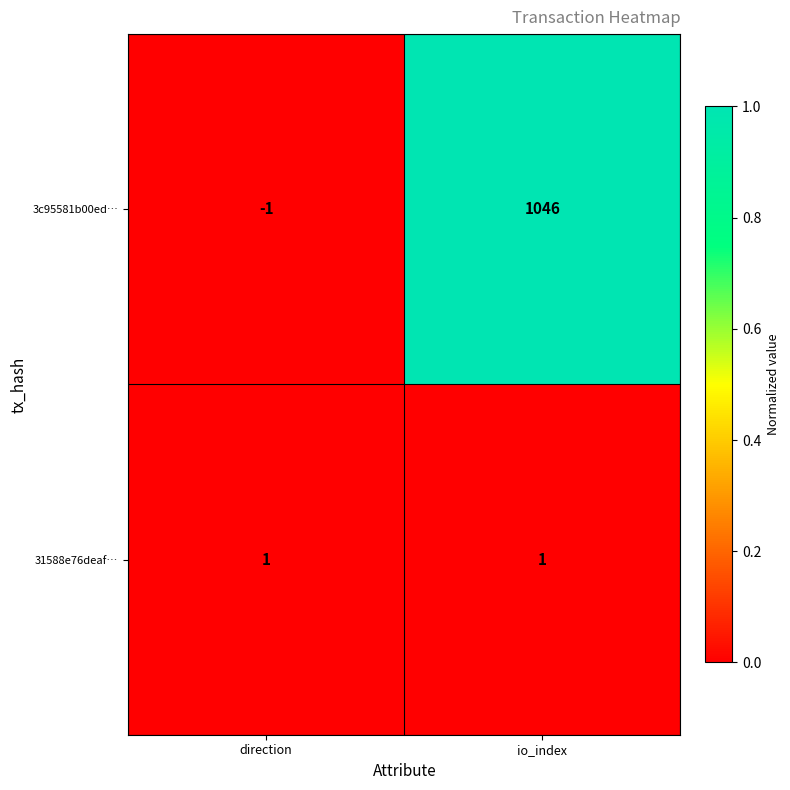

Which label corresponds to the smallest value in the chart?

direction